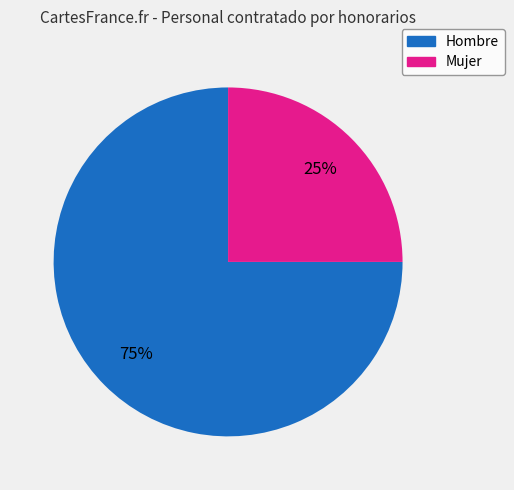

Do Mujer and Hombre together represent more than half of the pie?

Yes